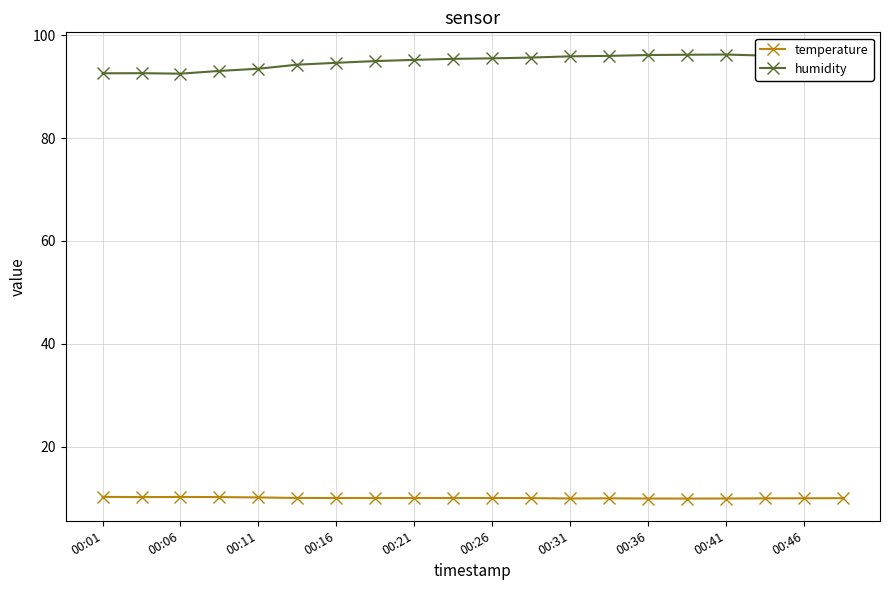

How many distinct data groups are displayed?

2